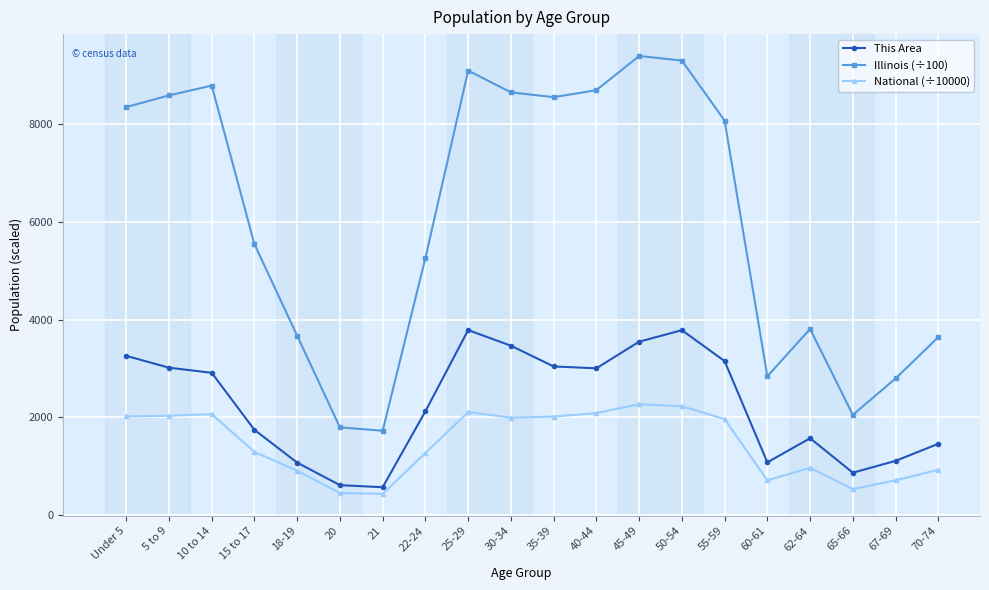

True or false: Illinois (÷100) and National (÷10000) intersect in this chart.

False